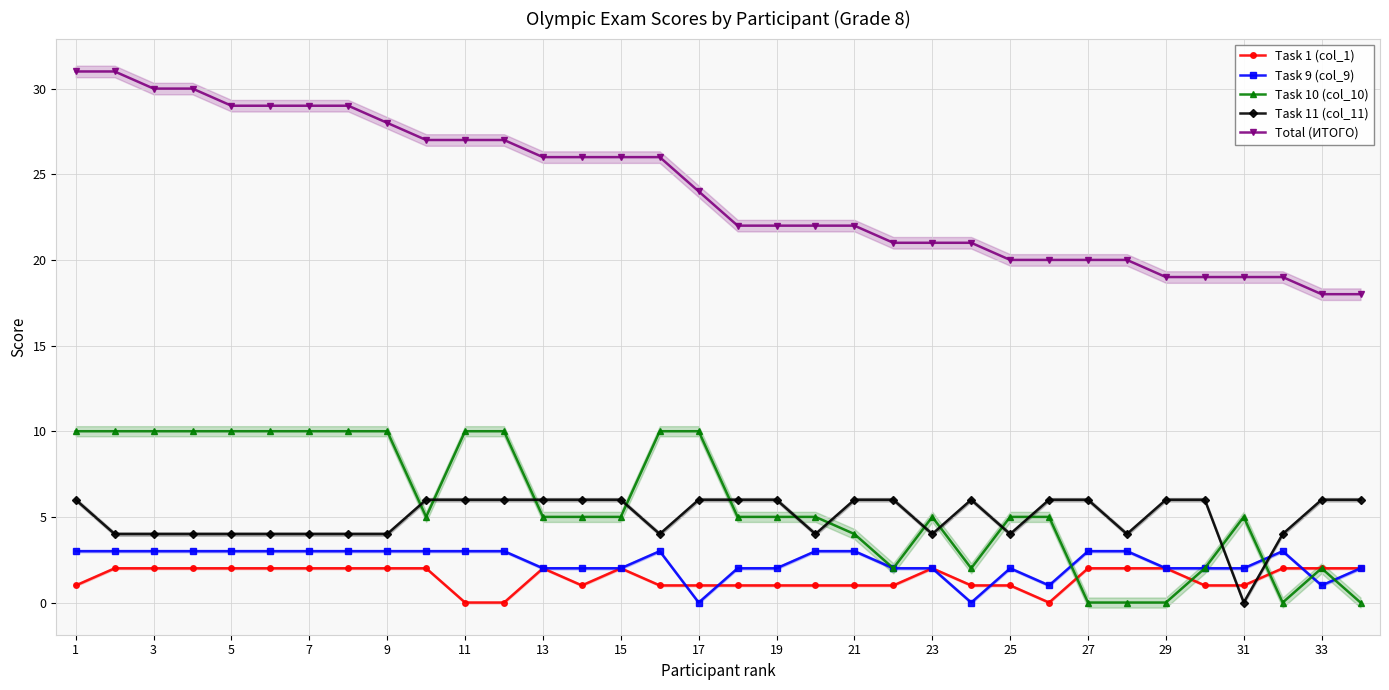

Is the value of Task 10 (col_10) at 9 greater than the value of Task 9 (col_9) at 21?

Yes